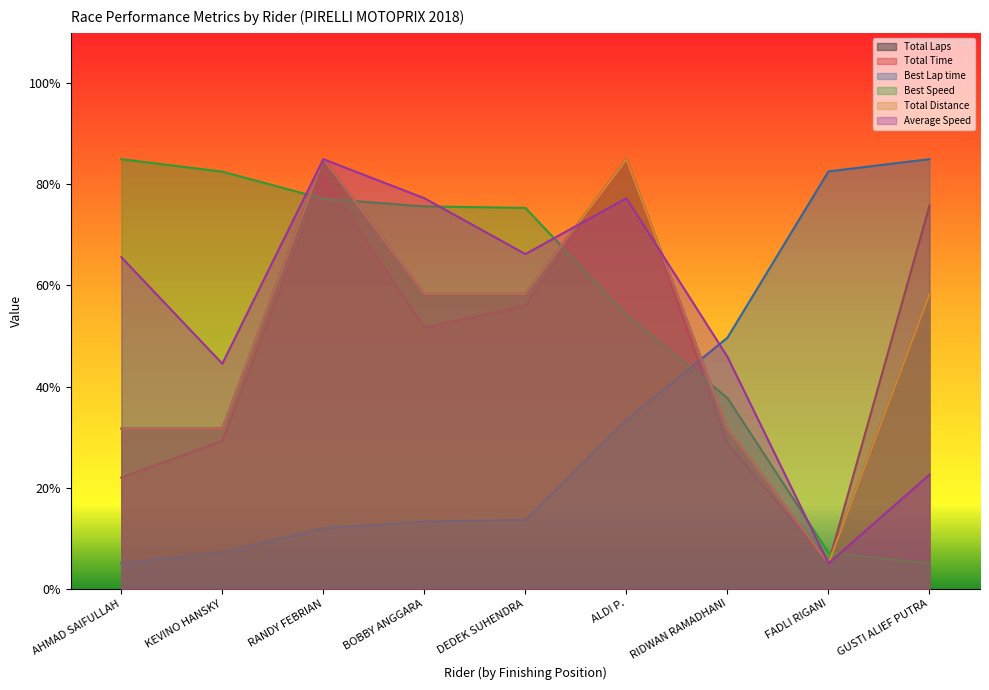

Between BOBBY ANGGARA and RIDWAN RAMADHANI, which is larger?

BOBBY ANGGARA